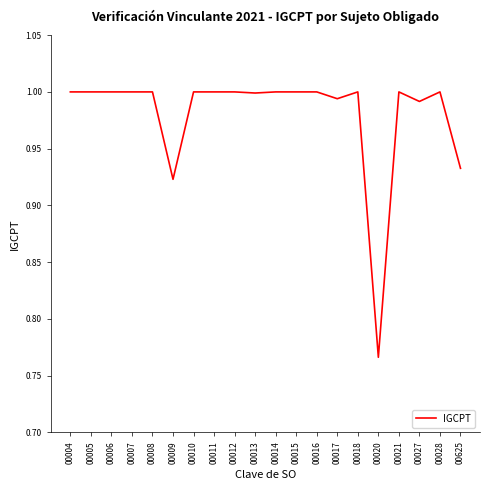

Which label corresponds to the smallest value in the chart?

00020